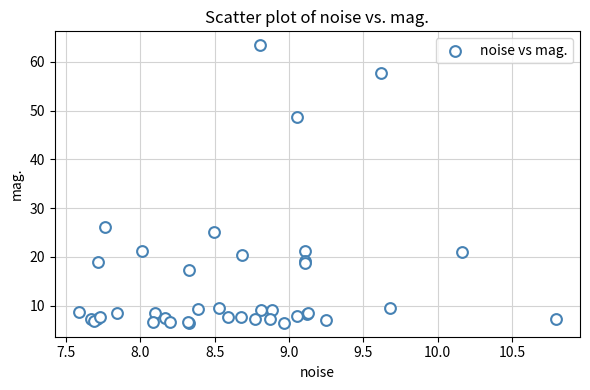

What Y value in the scatter plot is closest to 34?

26.1